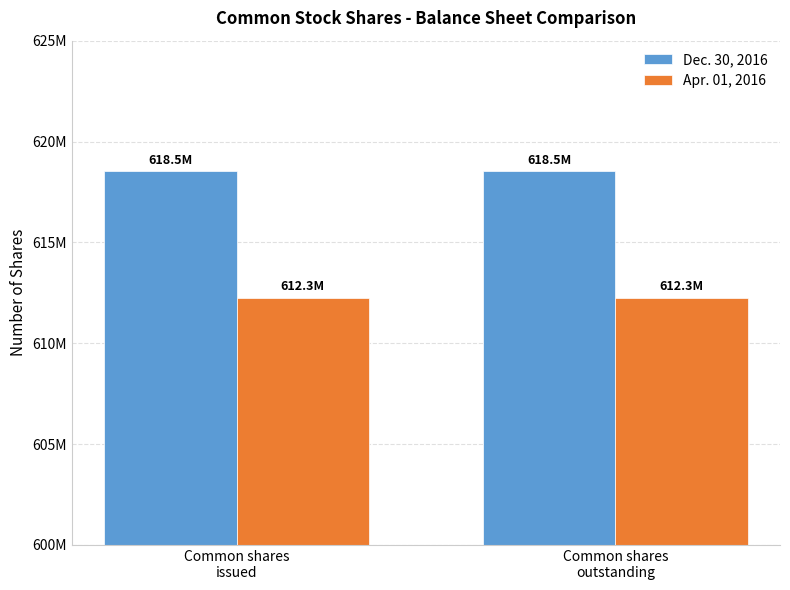

Reading left to right, list all the values displayed in this chart.

Dec. 30, 2016: Common shares
issued=618535000	Common shares
outstanding=618535000
Apr. 01, 2016: Common shares
issued=612266000	Common shares
outstanding=612266000